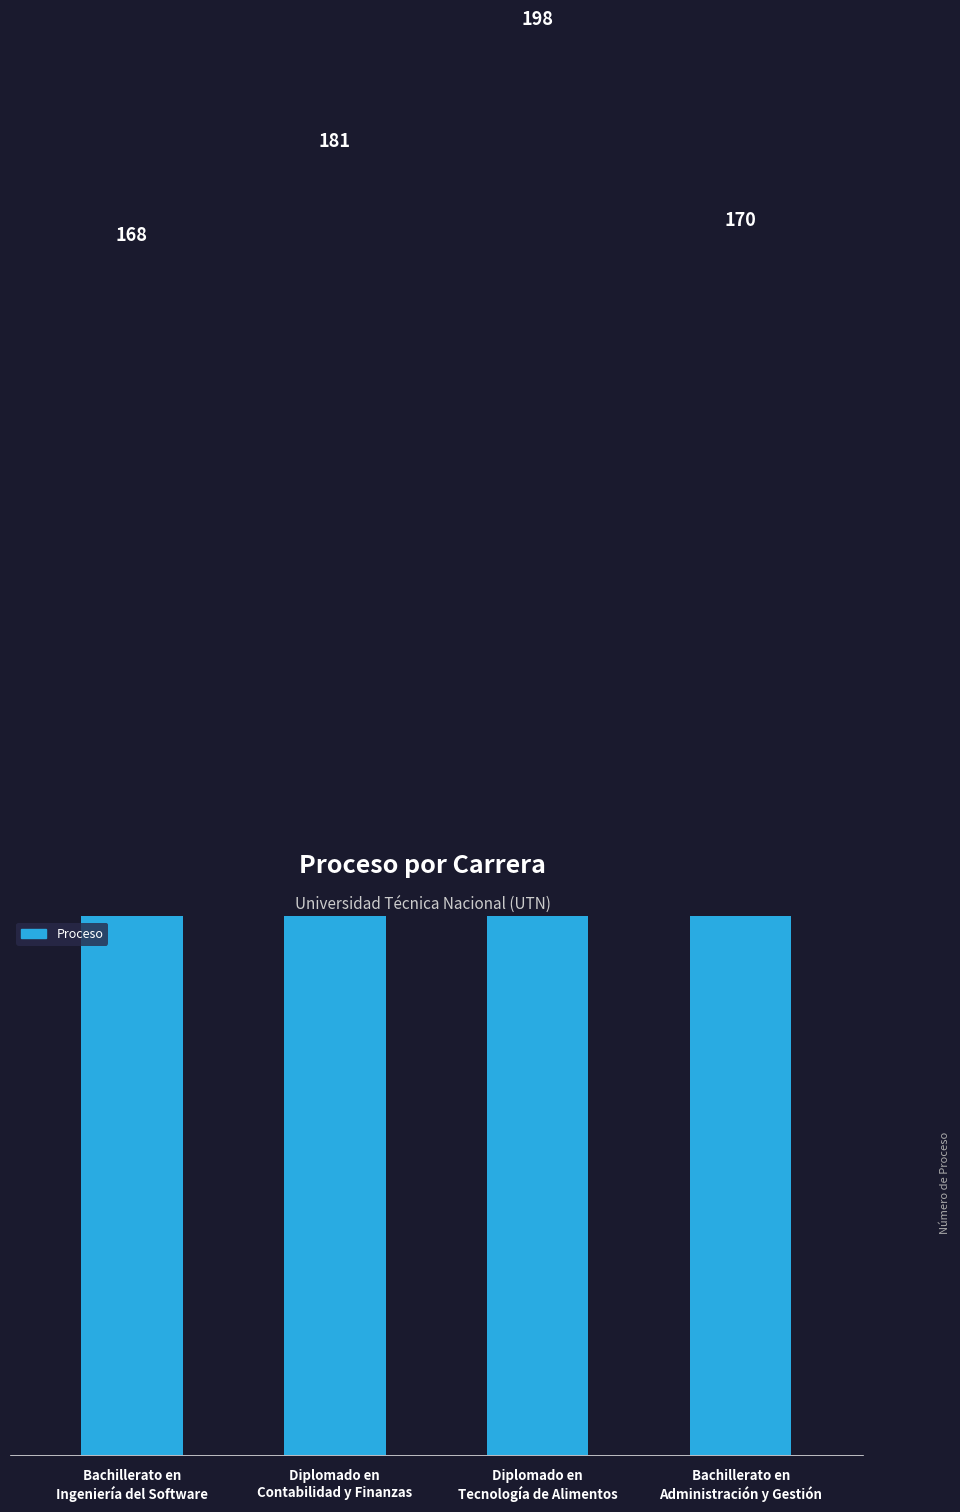

What is the label of the 3rd bar from the right?

Diplomado en
Contabilidad y Finanzas